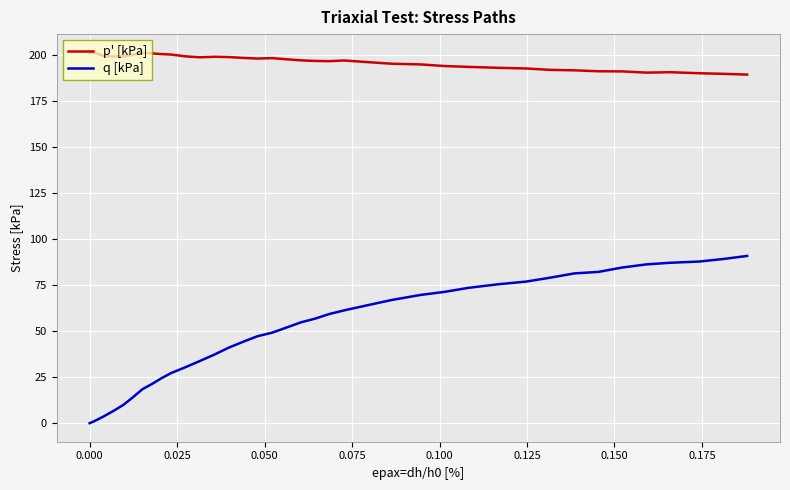

What is the greatest value displayed?

201.5